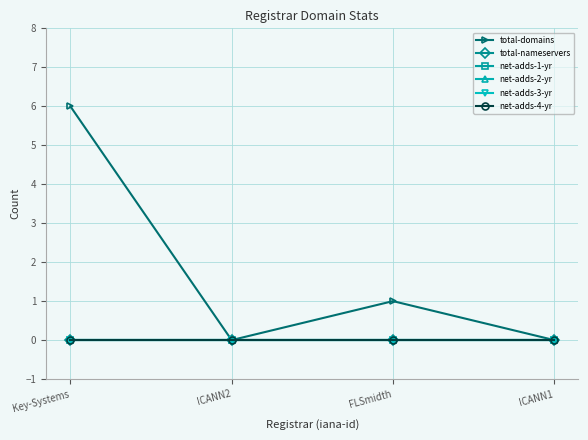

Does the chart have visible grid lines?

Yes